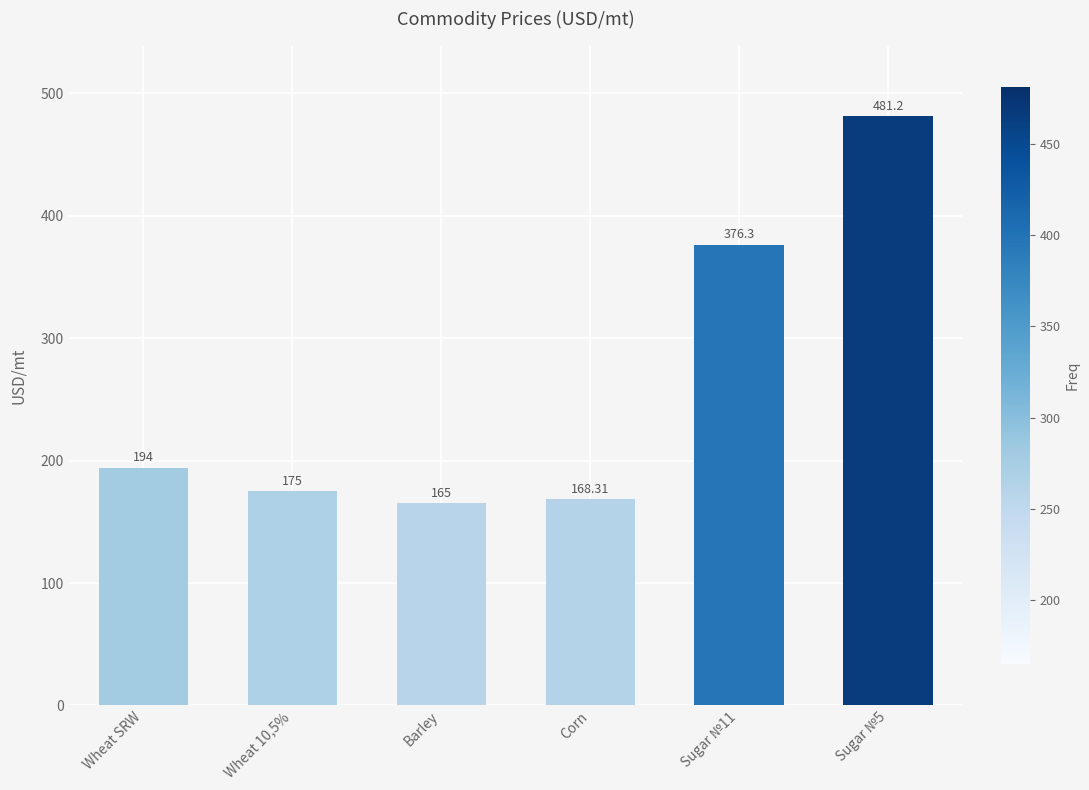

Where is the data nearest to the value 323?

Sugar №11